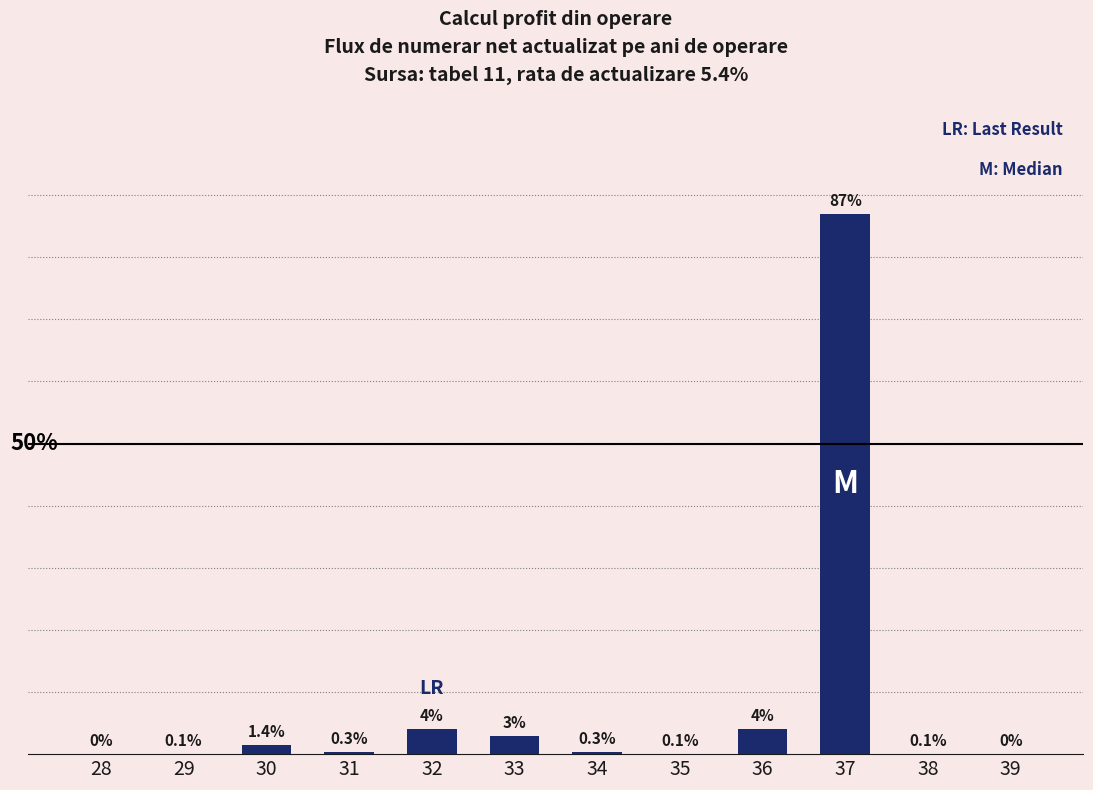

Are the bars horizontal?

No